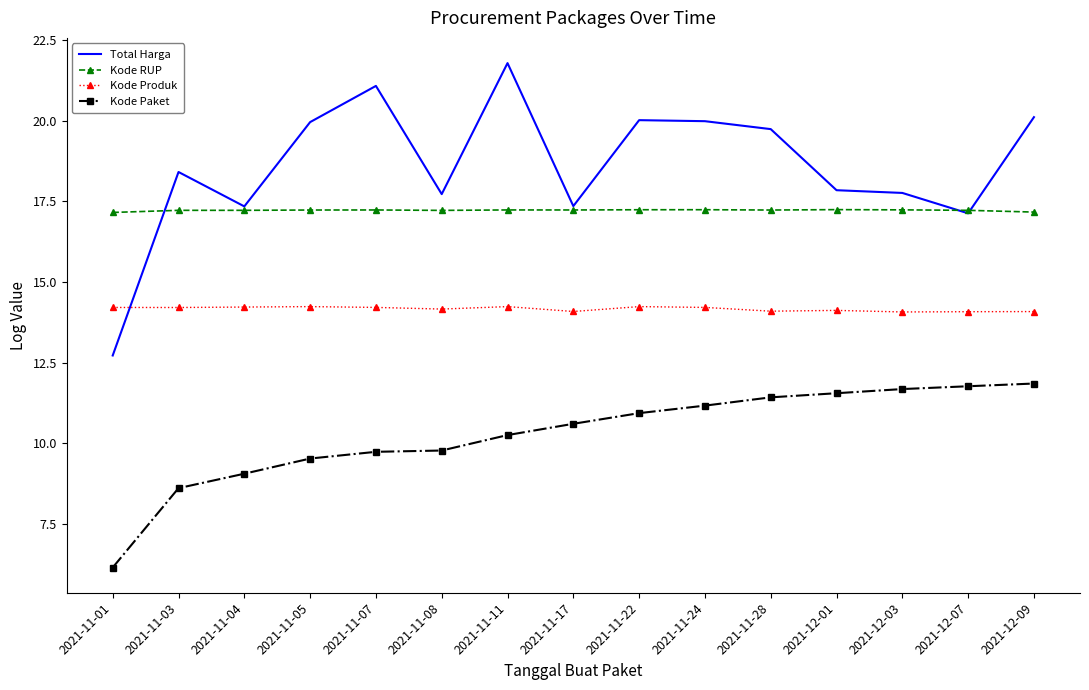

What is the maximum value shown in the chart?

21.8